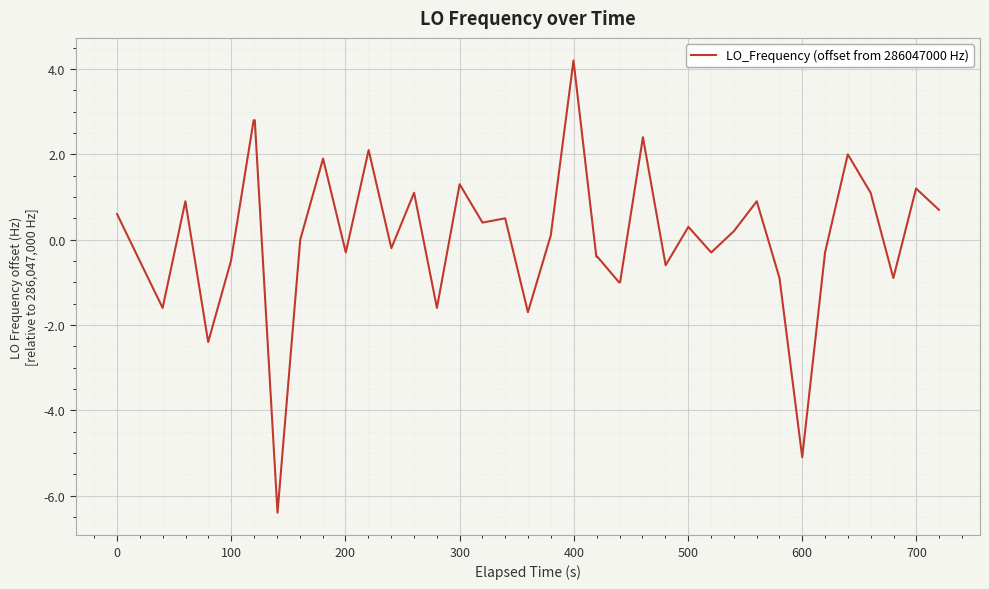

What is the minimum value shown in the chart?

-6.4